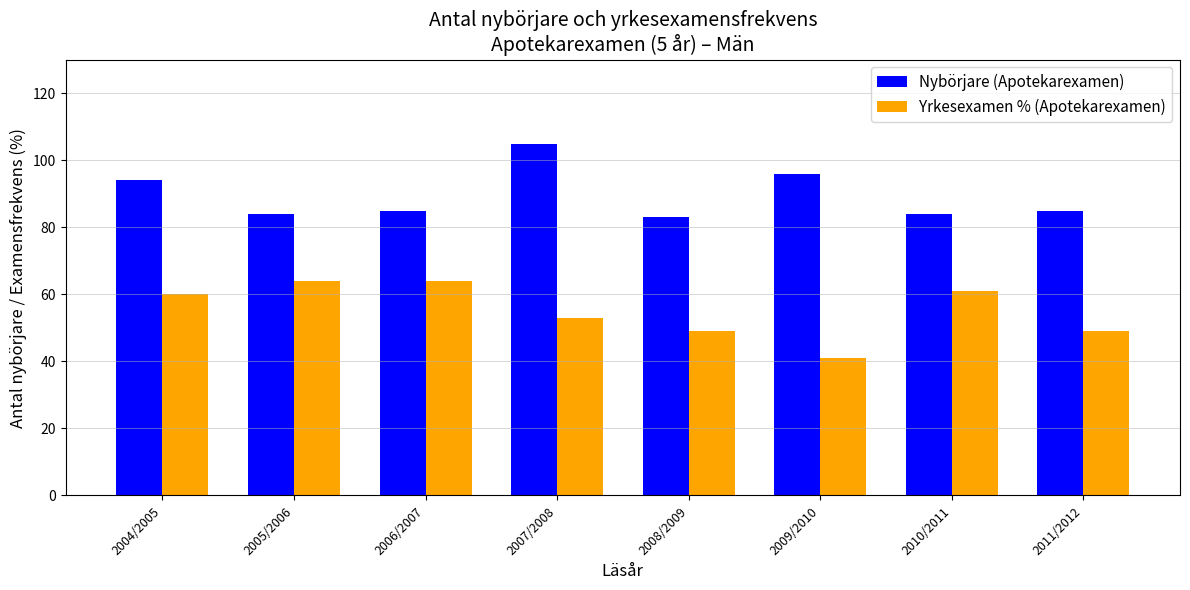

What is the difference between the maximum and minimum values in the Yrkesexamen % (Apotekarexamen) series?

23